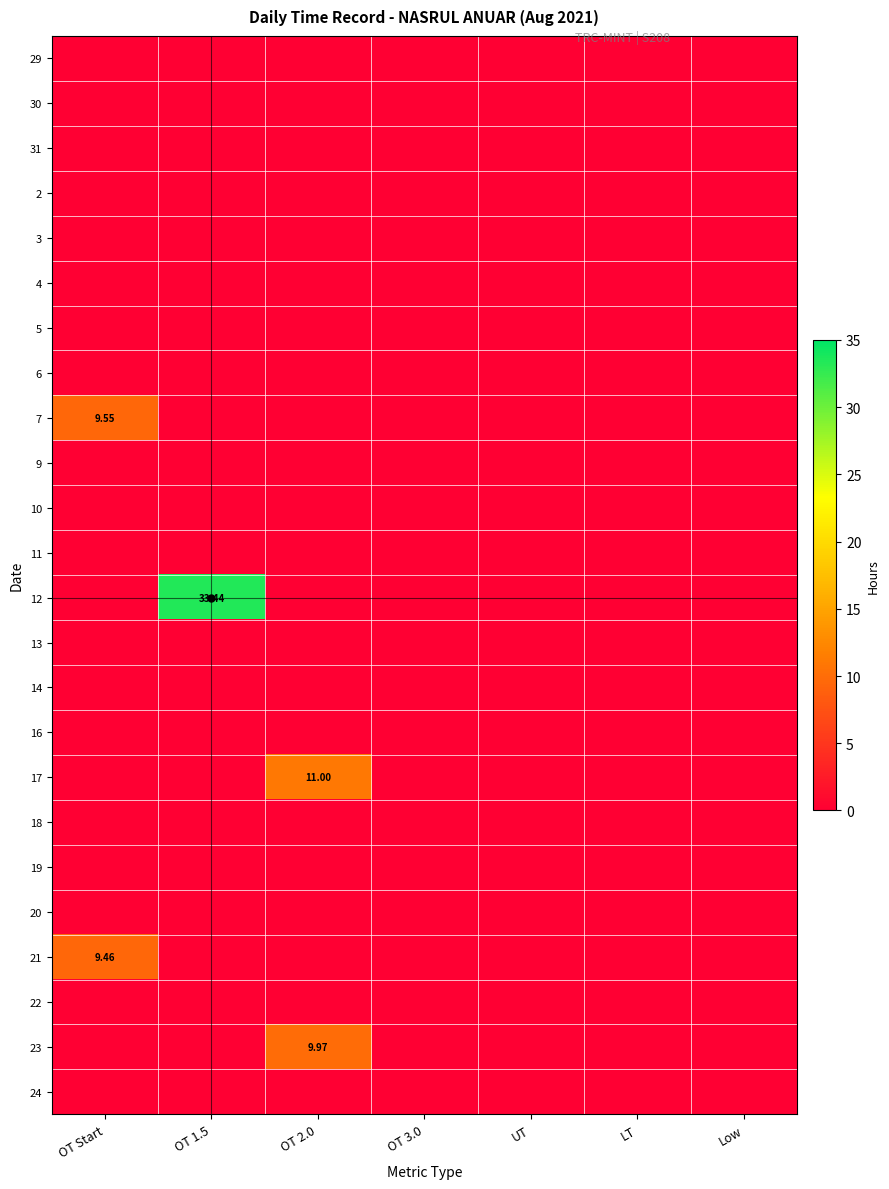

True or false: 13 has a value of 0.0 at OT 1.5.

True